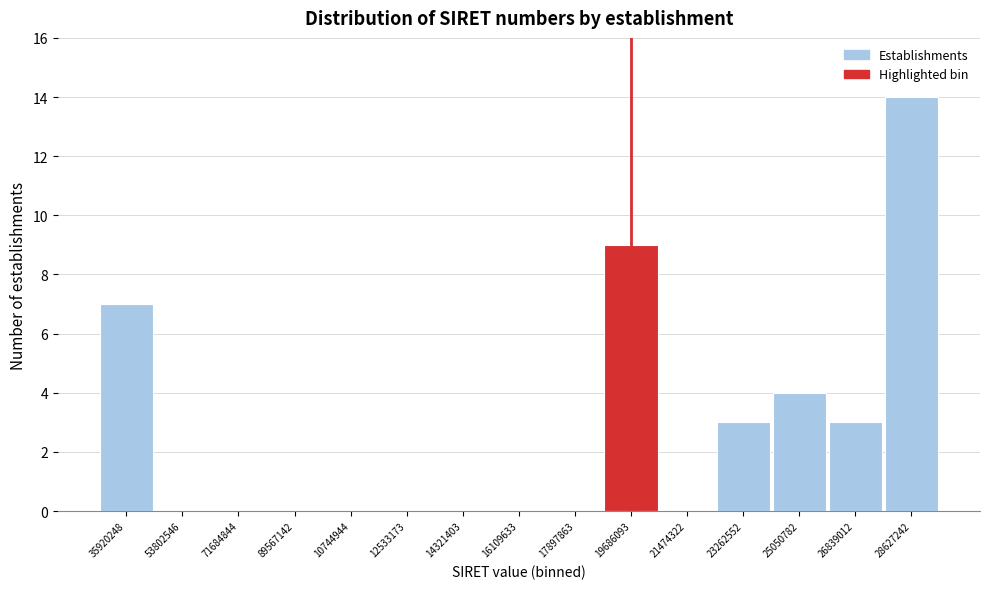

Reading left to right, list all the values displayed in this chart.

35920248=7	53802546=0	71684844=0	89567142=0	10744944=0	12533173=0	14321403=0	16109633=0	17897863=0	19686093=9	21474322=0	23262552=3	25050782=4	26839012=3	28627242=14